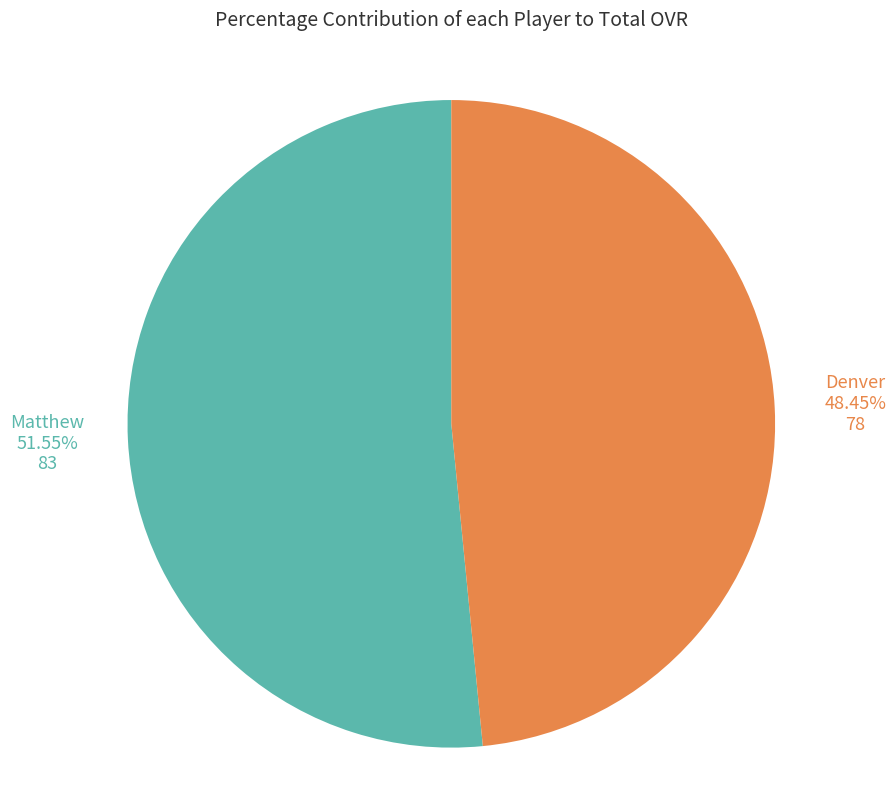

Is there any slice that represents more than half of the pie?

Yes